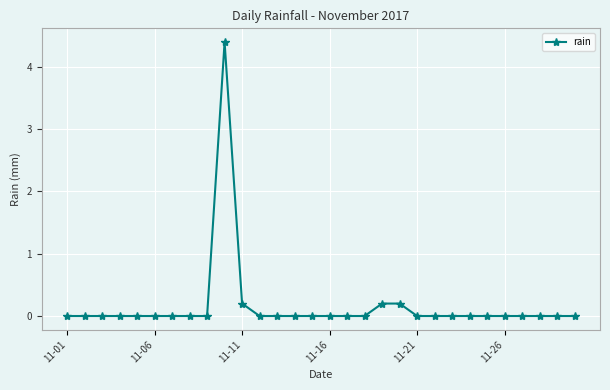

True or false: the data has more than 0 interior local peaks.

True